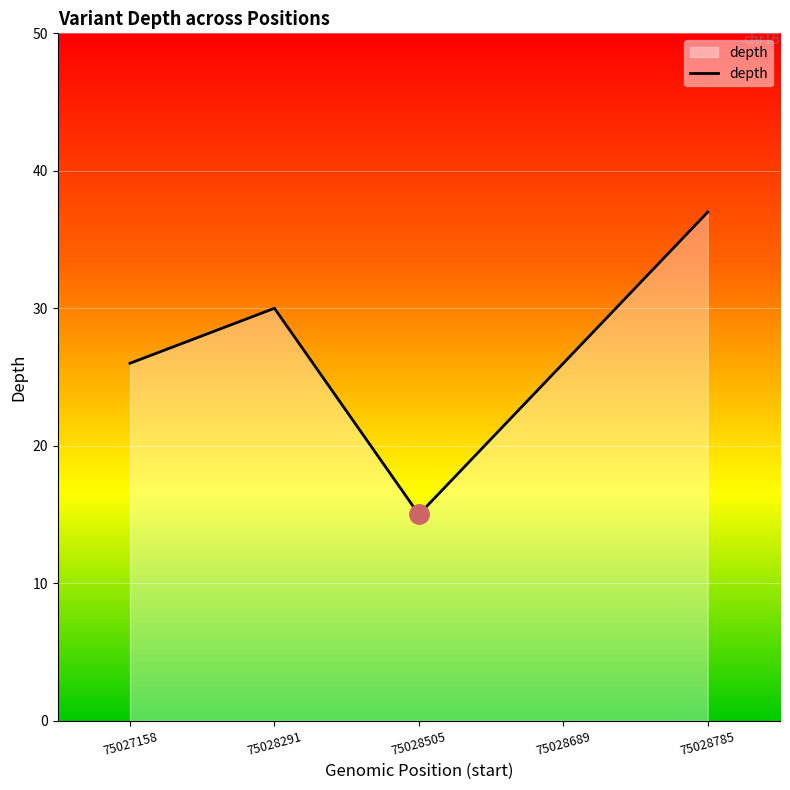

Count the values in the range 26 to 30.

3